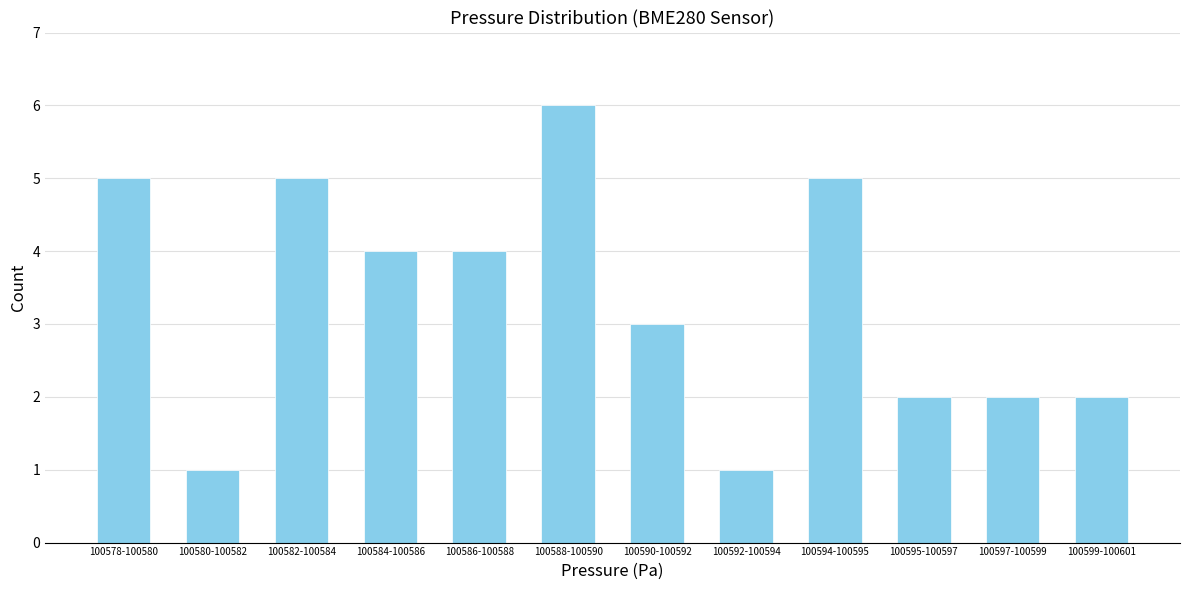

Reading right to left, transcribe all the data shown in this chart.

100599-100601=2	100597-100599=2	100595-100597=2	100594-100595=5	100592-100594=1	100590-100592=3	100588-100590=6	100586-100588=4	100584-100586=4	100582-100584=5	100580-100582=1	100578-100580=5